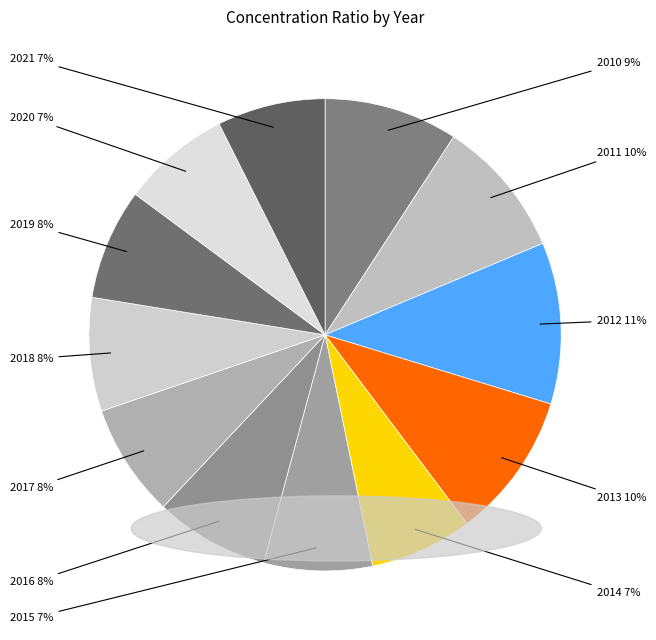

To the nearest percent, what portion does 2010 represent?

9%